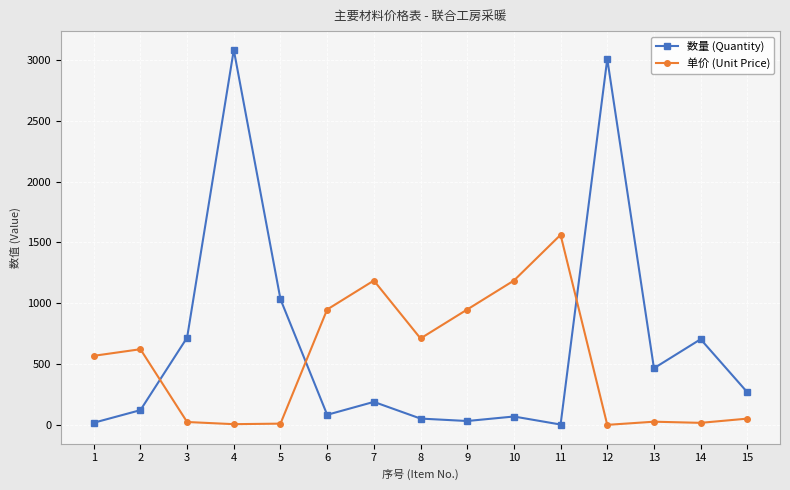

Where is the first local maximum for 数量 (Quantity)?

4